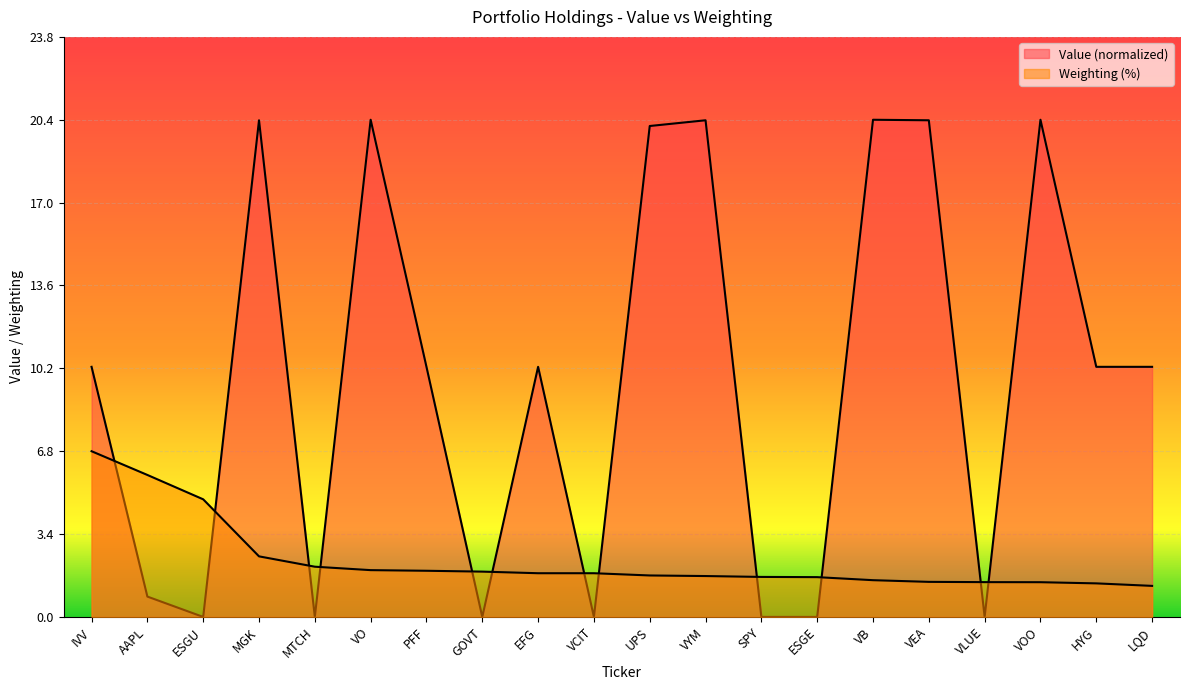

Which series has the largest range (max minus min)?

Value